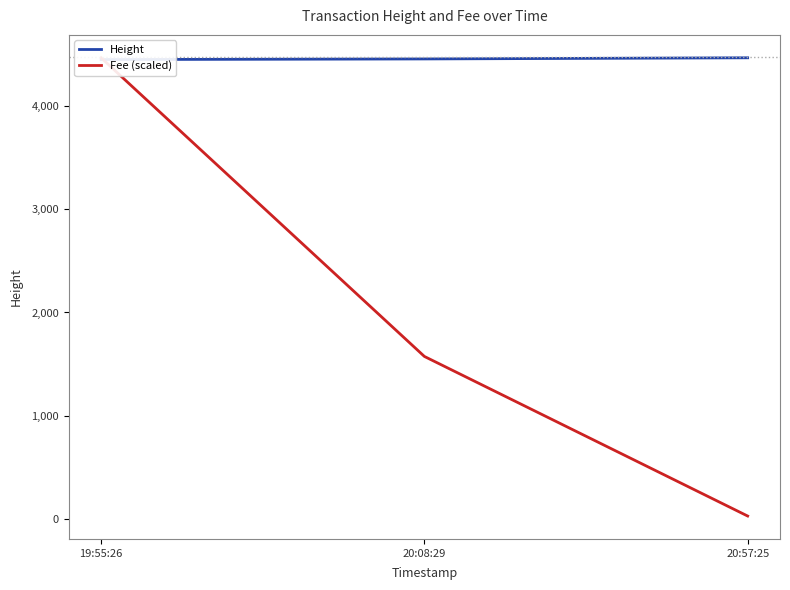

Reading right to left, what are all the values shown in this chart?

Height: 20:57:25=4466.0	20:08:29=4455.0	19:55:26=4449.0
Fee (scaled): 20:57:25=29.2	20:08:29=1574.3	19:55:26=4466.0